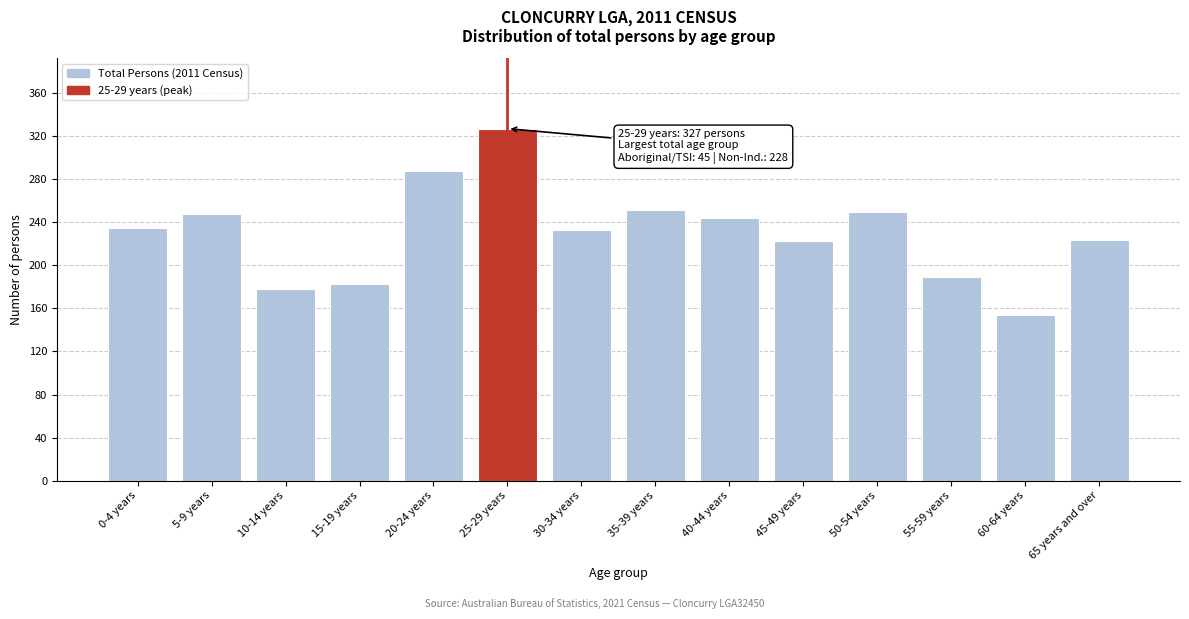

Read the value at 45-49 years, to the nearest 50.

200